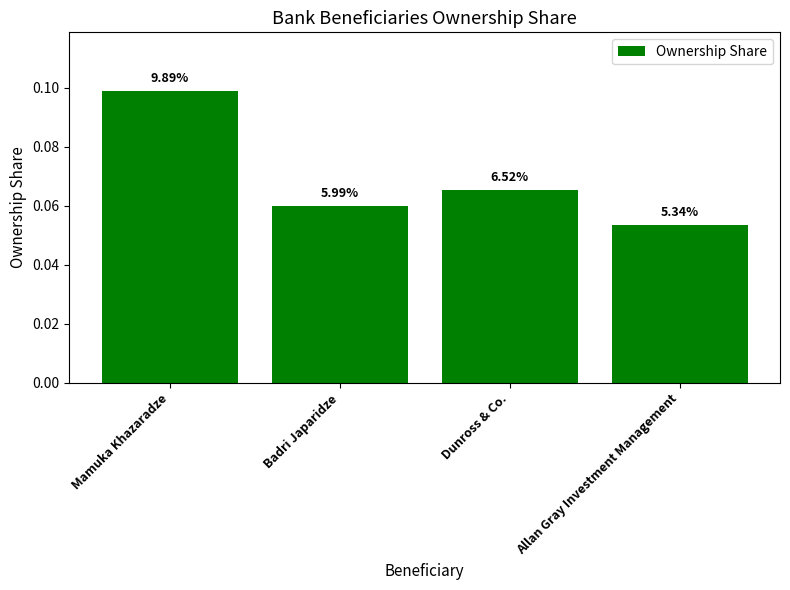

Reading left to right, transcribe all the data shown in this chart.

0.1	0.1	0.1	0.1